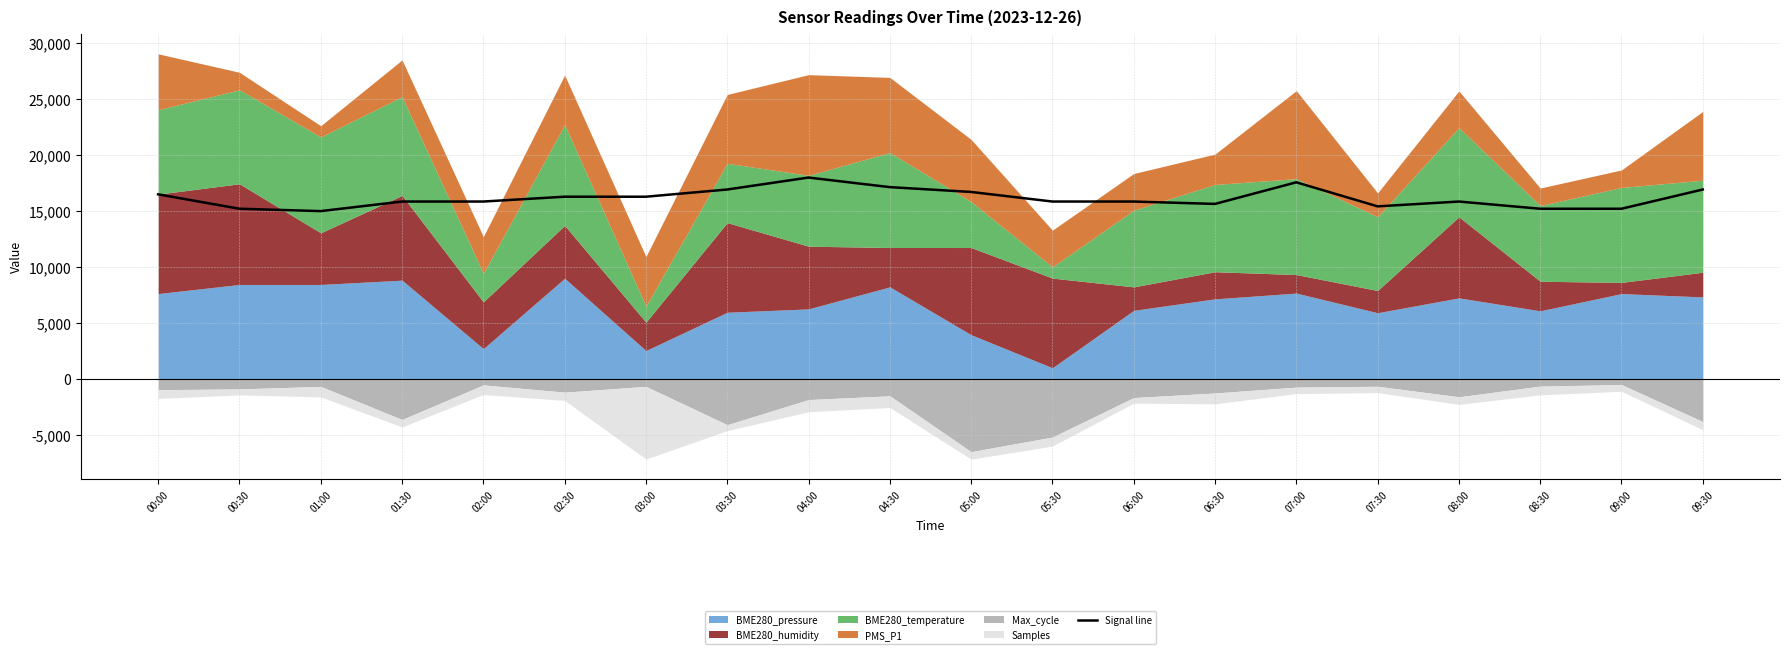

Which label corresponds to the largest value in the chart?

04:00